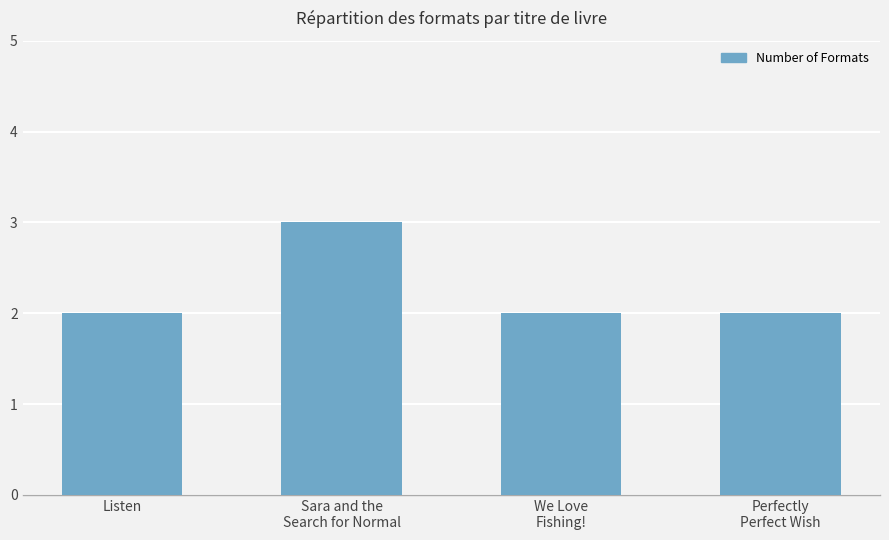

Reading left to right, list all the values displayed in this chart.

2	3	2	2